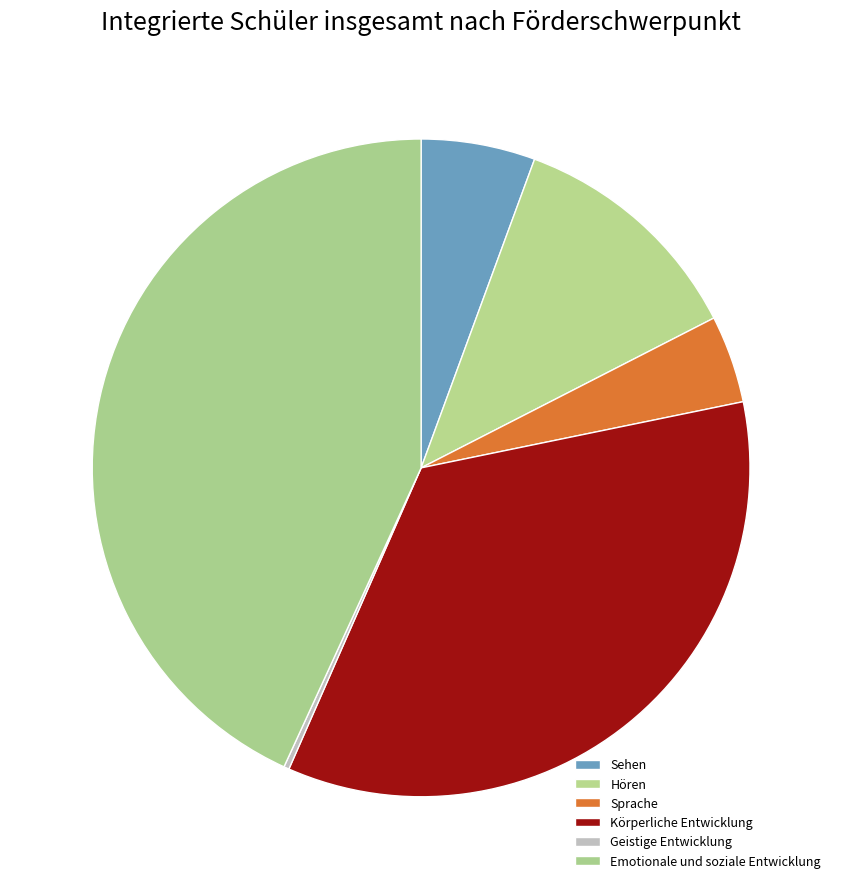

To the nearest percent, what is the difference between the Sehen and Hören slice percentages?

6%